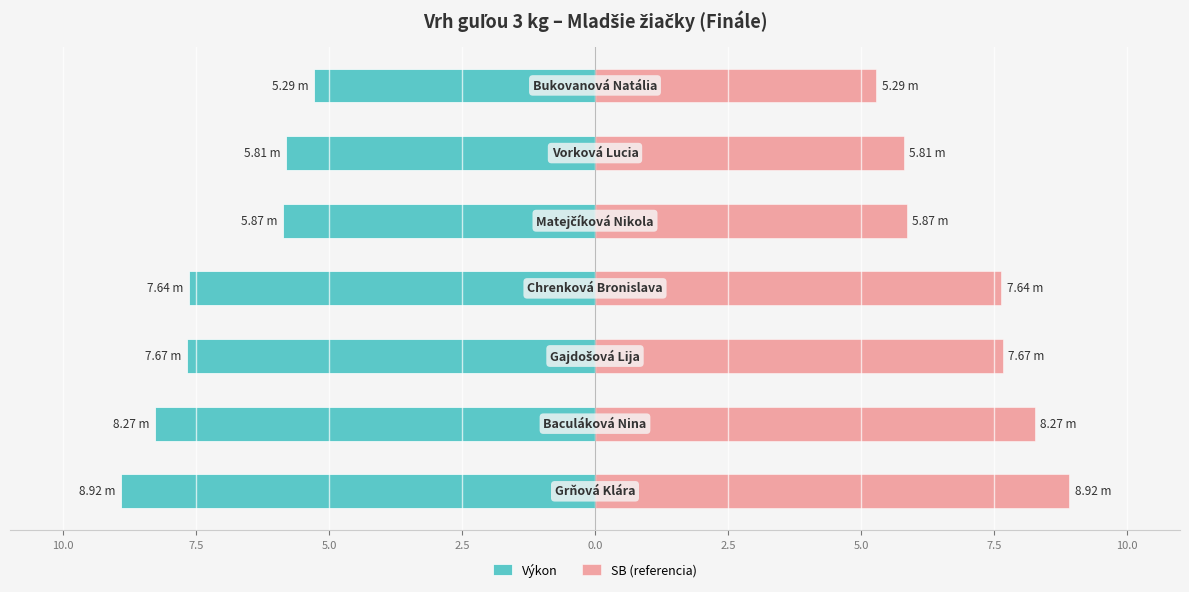

Reading right to left, list all the values displayed in this chart.

Výkon: 2.5=-5.3	0.0=-5.8	2.5=-5.9	5.0=-7.6	7.5=-7.7	10.0=-8.3	12.5=-8.9
SB (referencia): 2.5=5.3	0.0=5.8	2.5=5.9	5.0=7.6	7.5=7.7	10.0=8.3	12.5=8.9